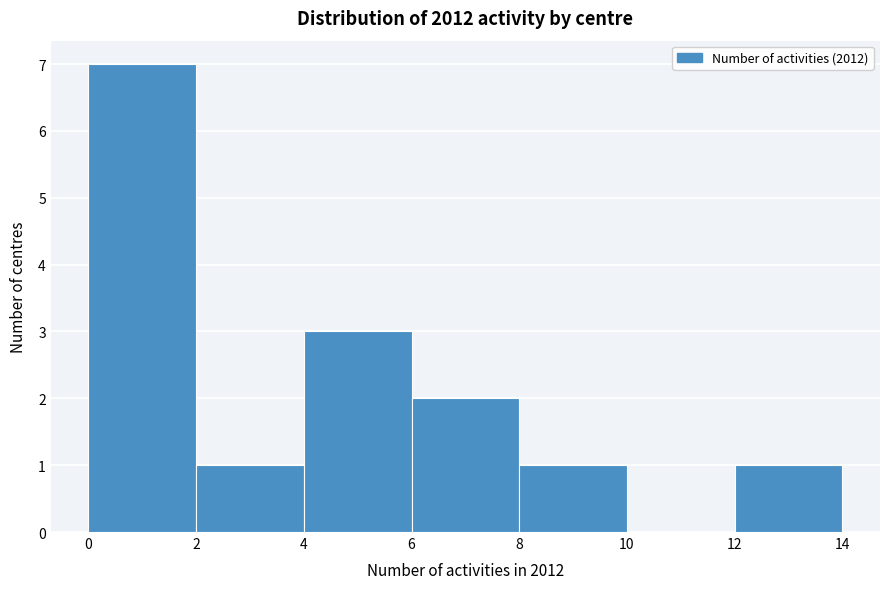

What is the height of the bar covering 2 to 4 on the x-axis? The values are not printed on the chart, so give them approximately, as read against the axis.

1